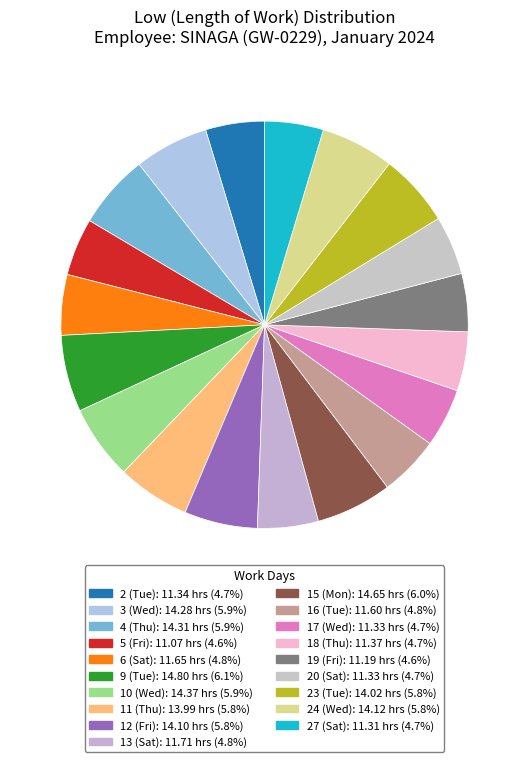

True or false: 19 (Fri) accounts for 15% of the total.

False